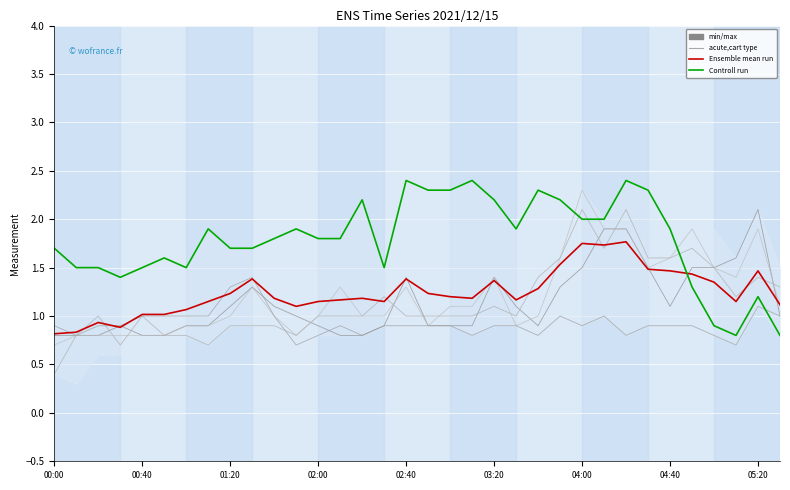

At which label is Controll run closest to 1?

30